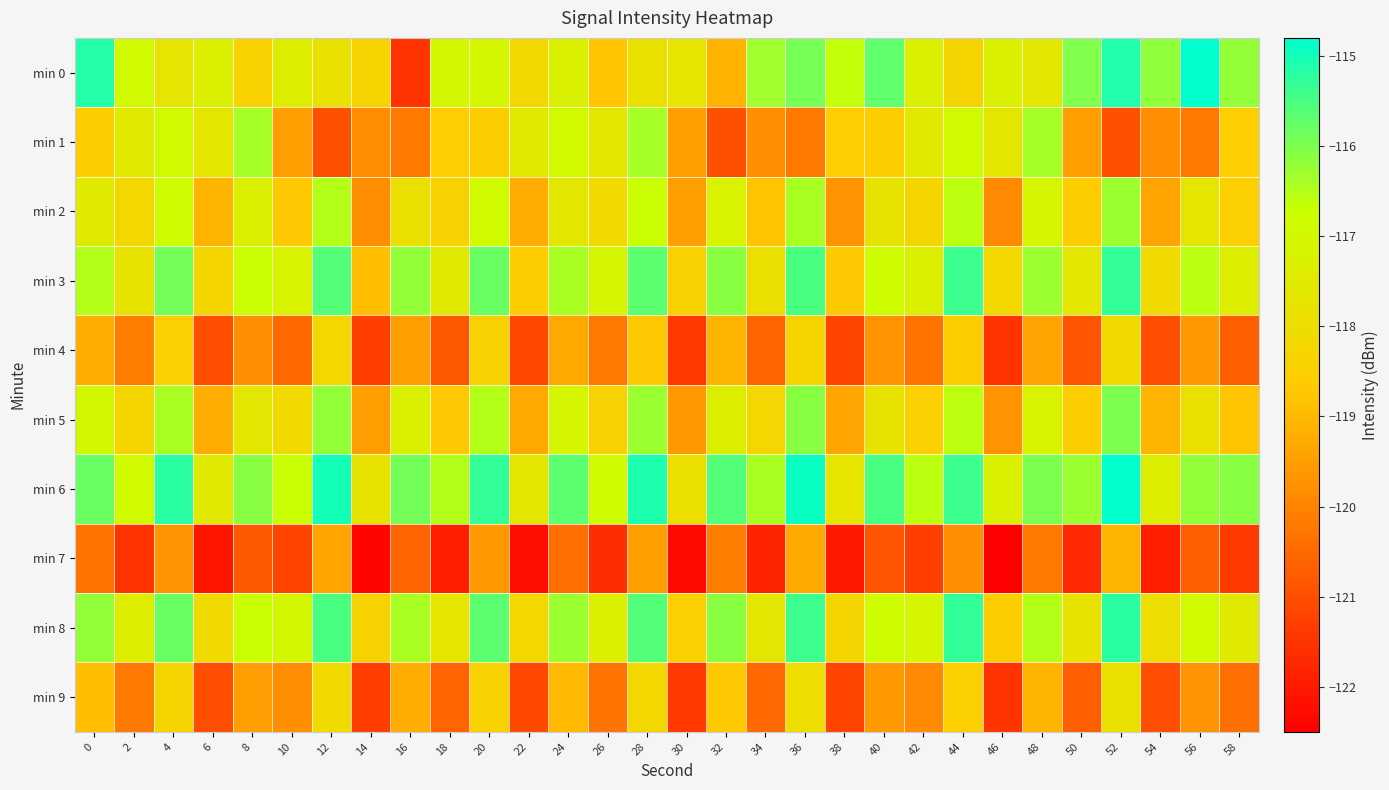

Which series has the widest spread of values?

min 0